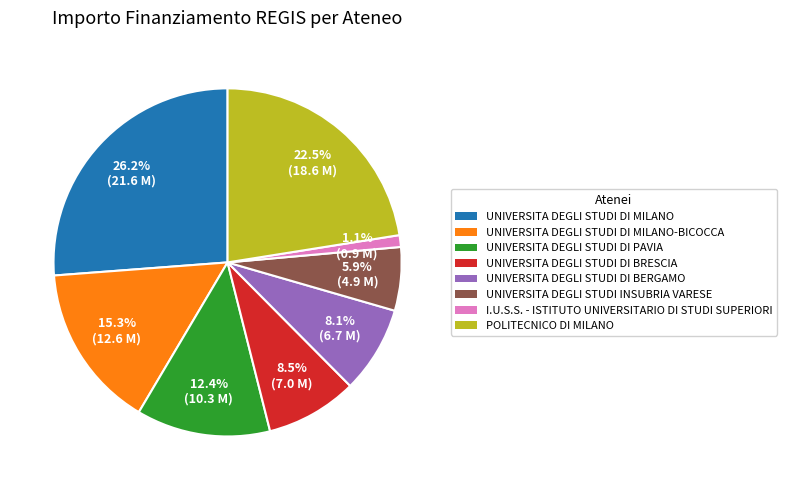

Is there any slice that represents more than half of the pie?

No